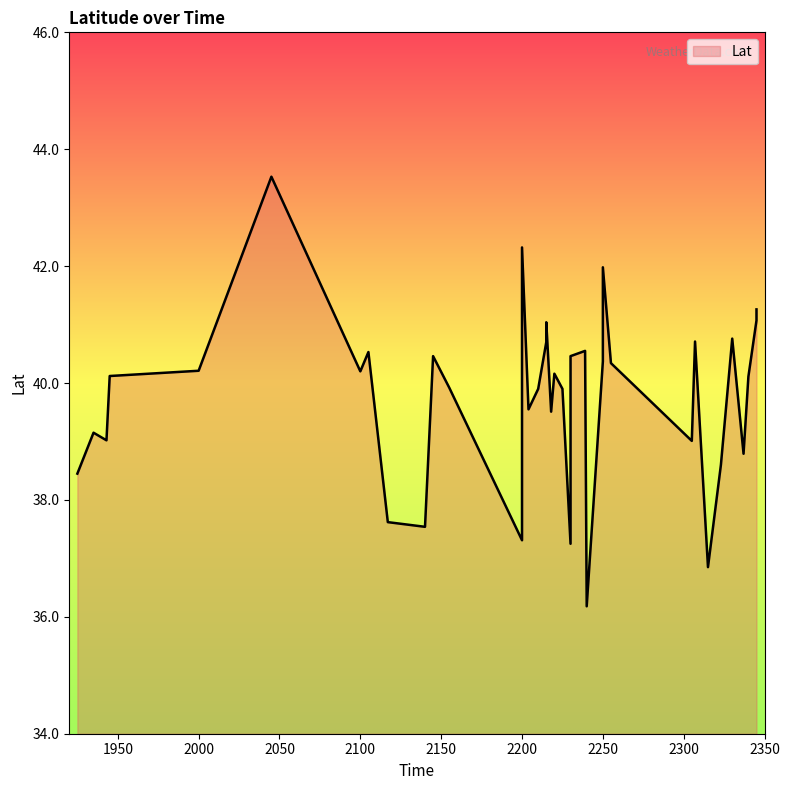

At which label is the value closest to 39?

2305